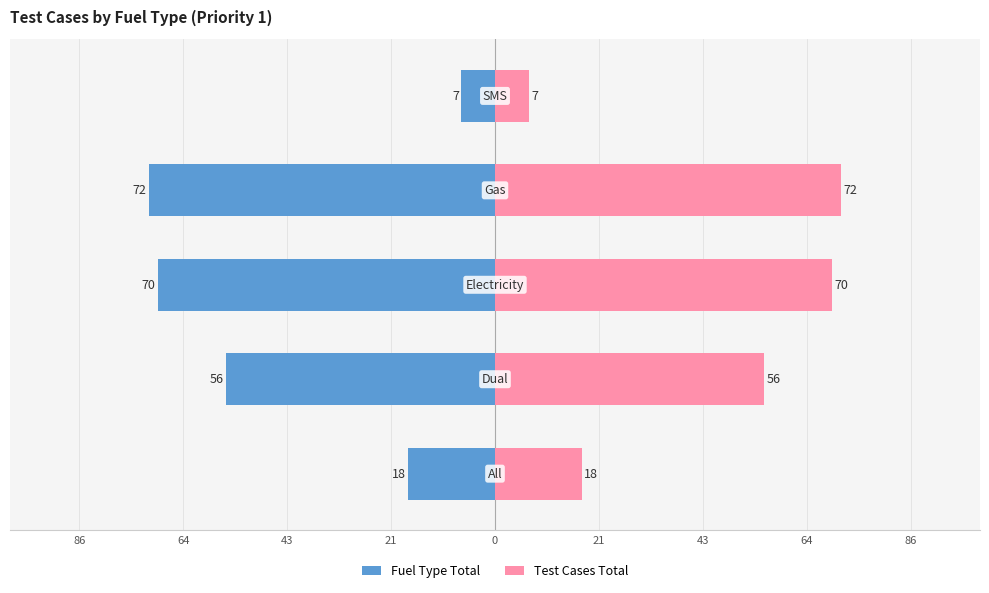

The Fuel Type Total series shows -41 at 21. True or false?

False